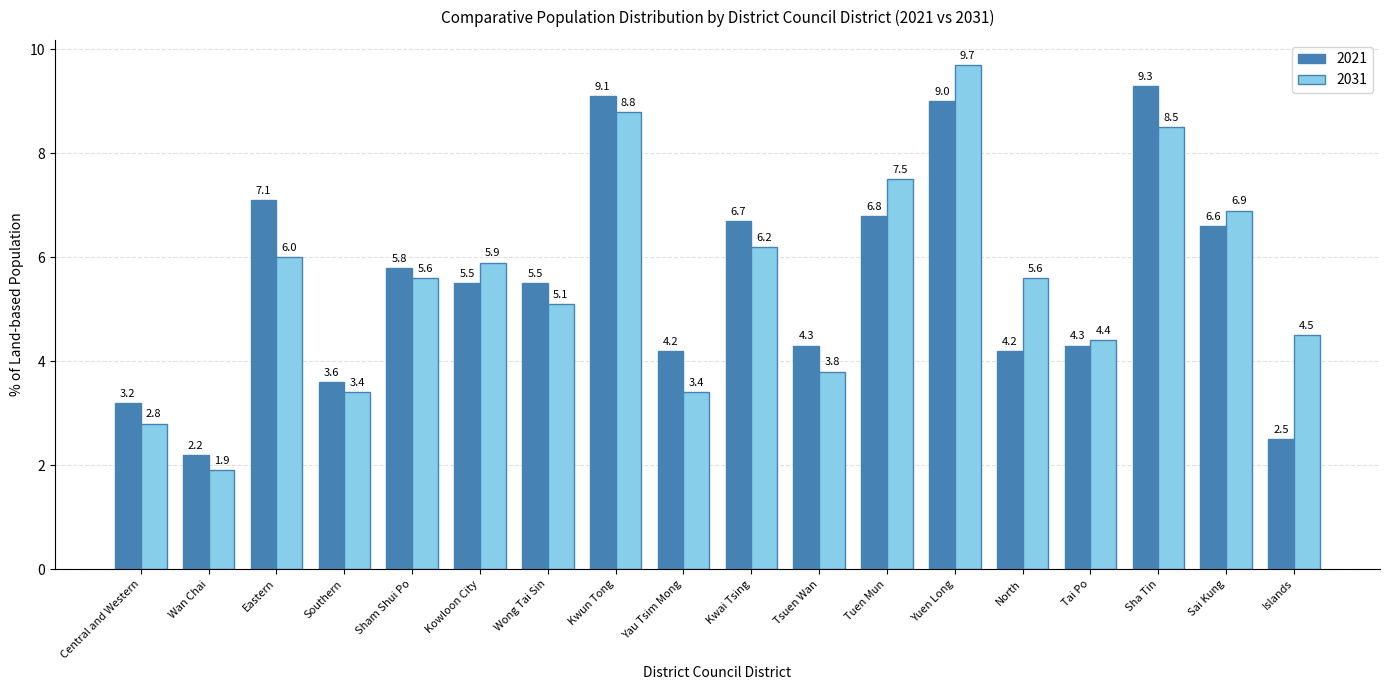

At Wong Tai Sin, list the series in order from largest to smallest.

2021, 2031